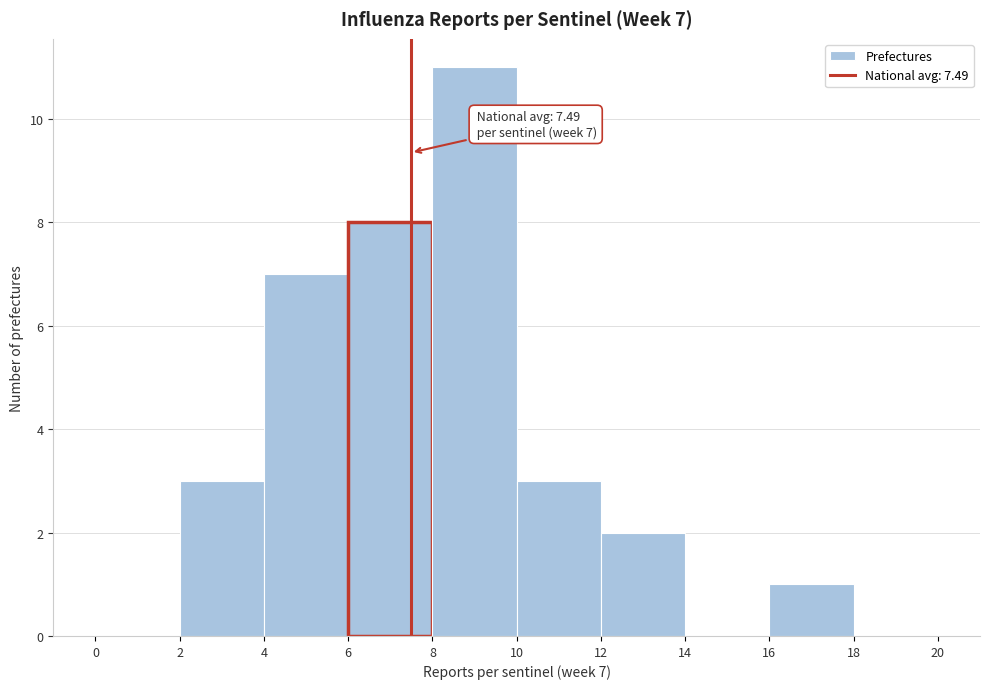

Which range on the x-axis has the tallest bar?

8 to 10